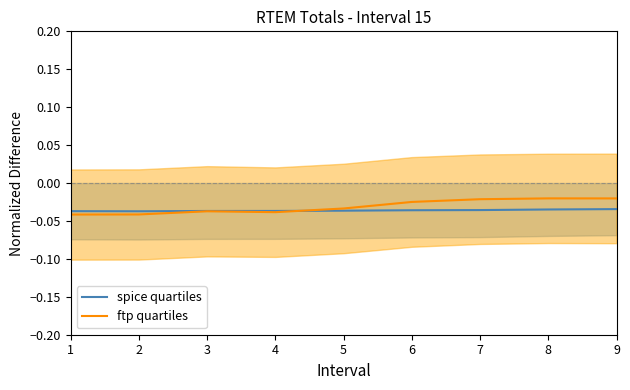

At which label does spice quartiles reach its peak?

9